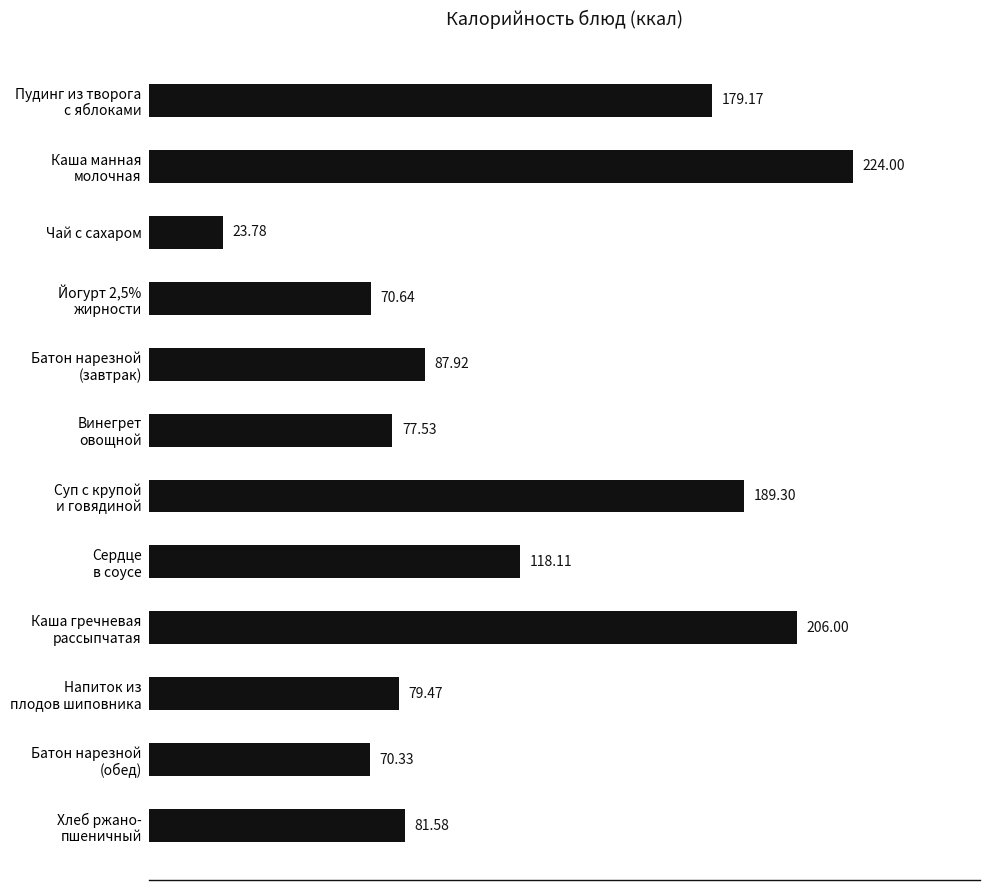

What is the average value?

117.3